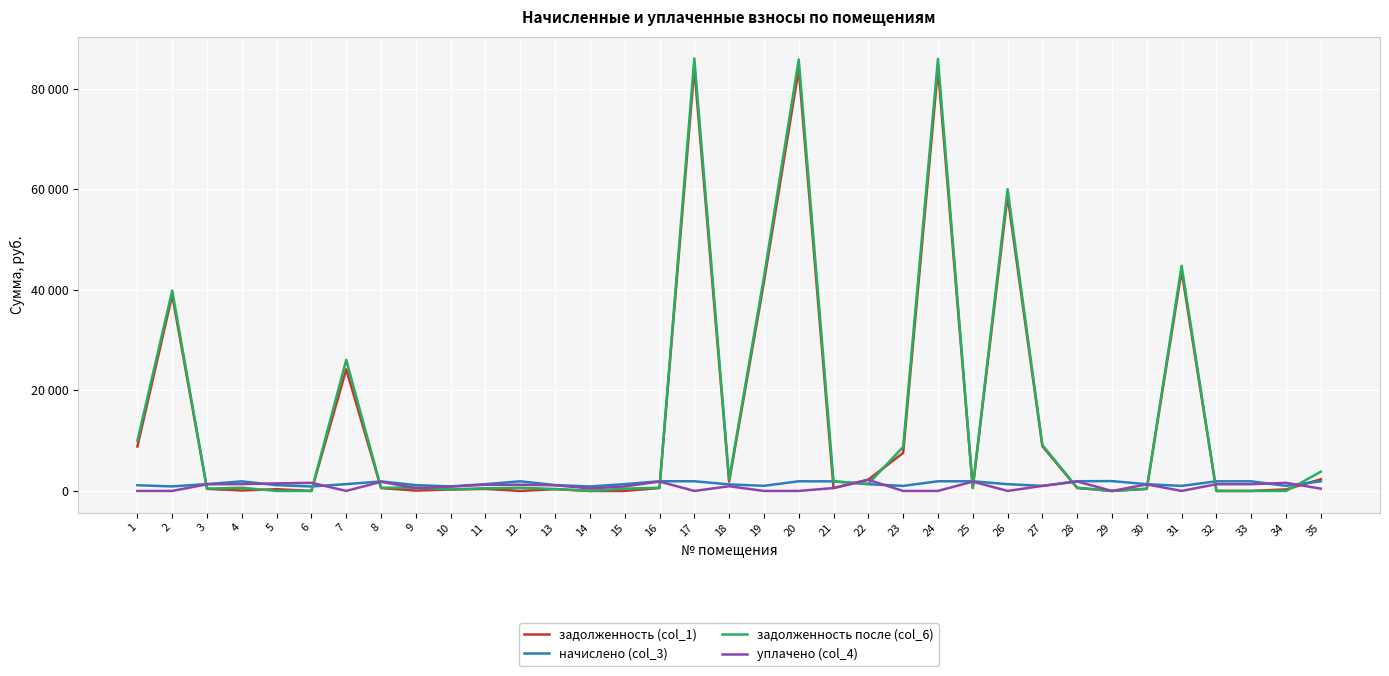

Read the уплачено (col_4) value at 28.

1873.1